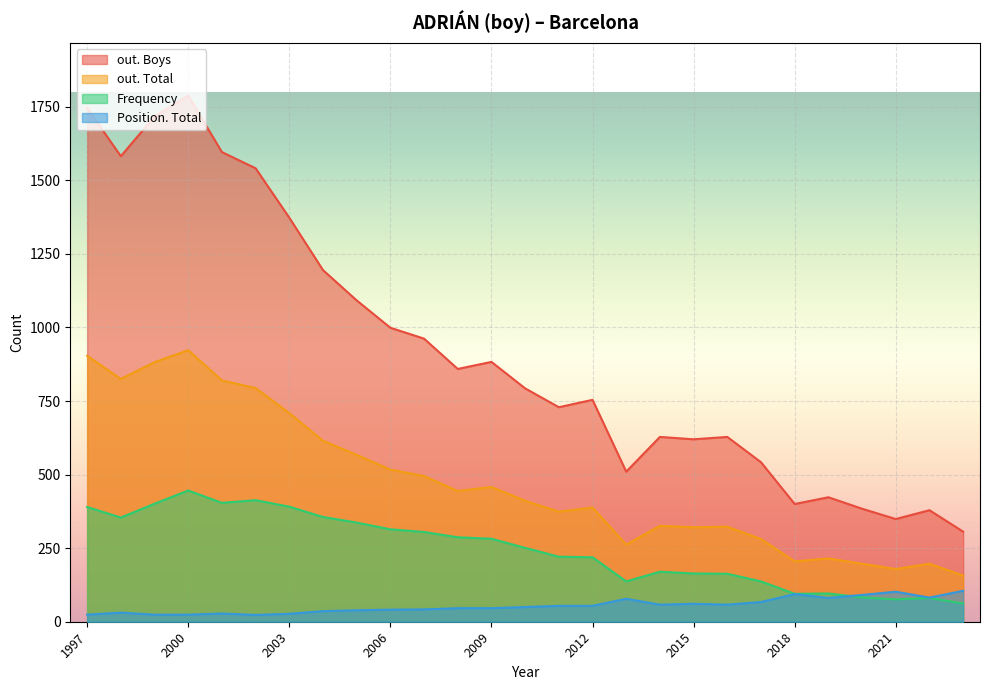

What is the difference between the highest and lowest values at 2009?

837